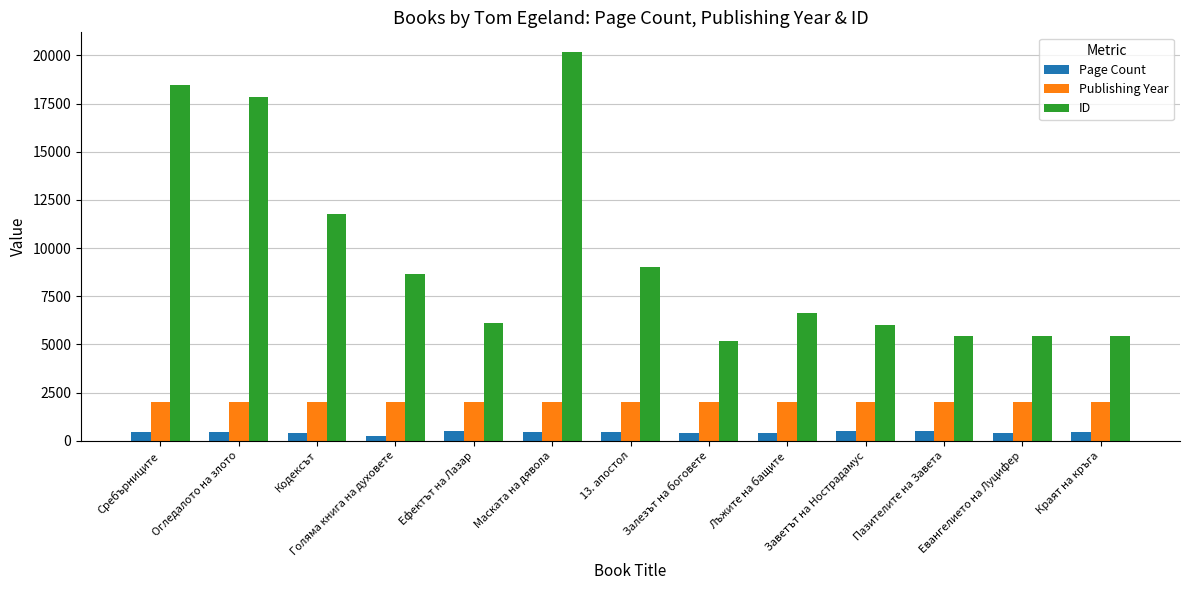

List the series in order of their peak value, highest first.

ID, Publishing Year, Page Count